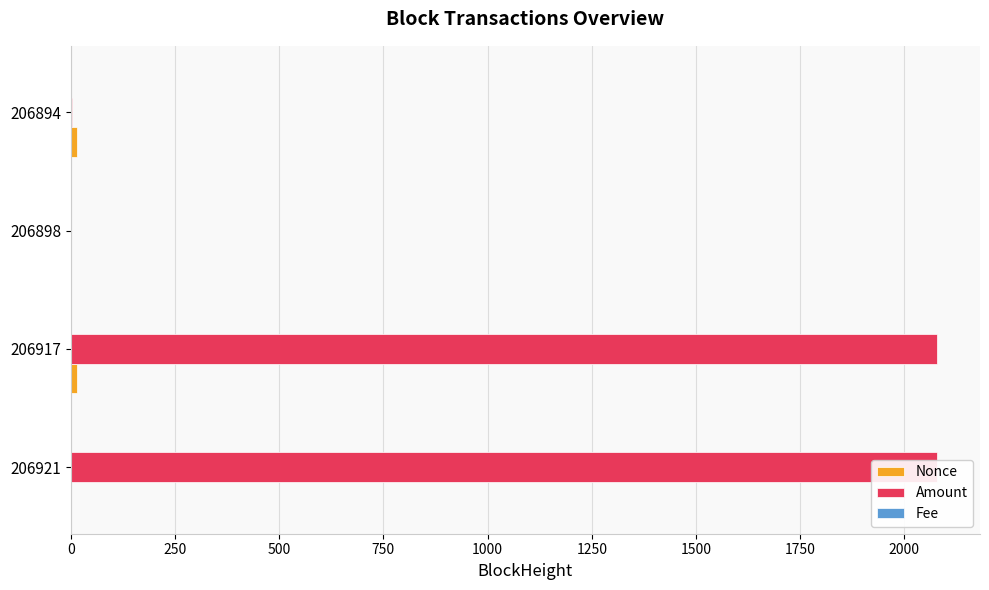

What is the highest value of the Amount series?

2077.6